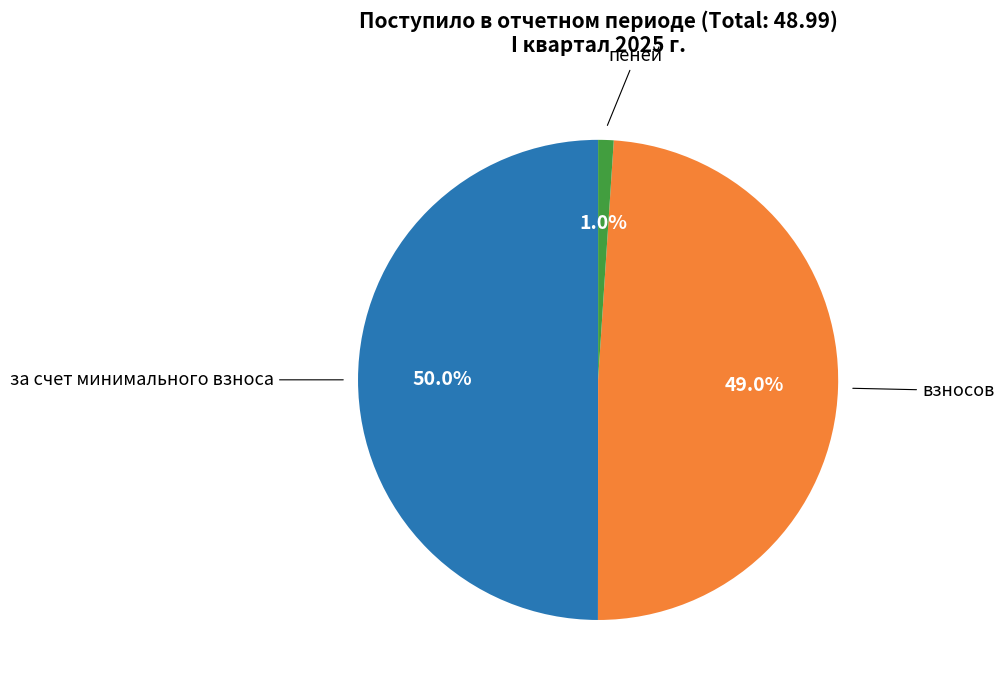

Which slice is the smallest?

пеней